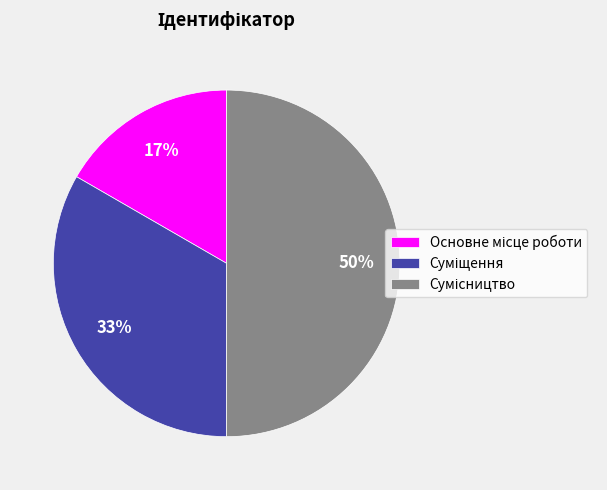

To the nearest percent, what is the average slice percentage?

33%